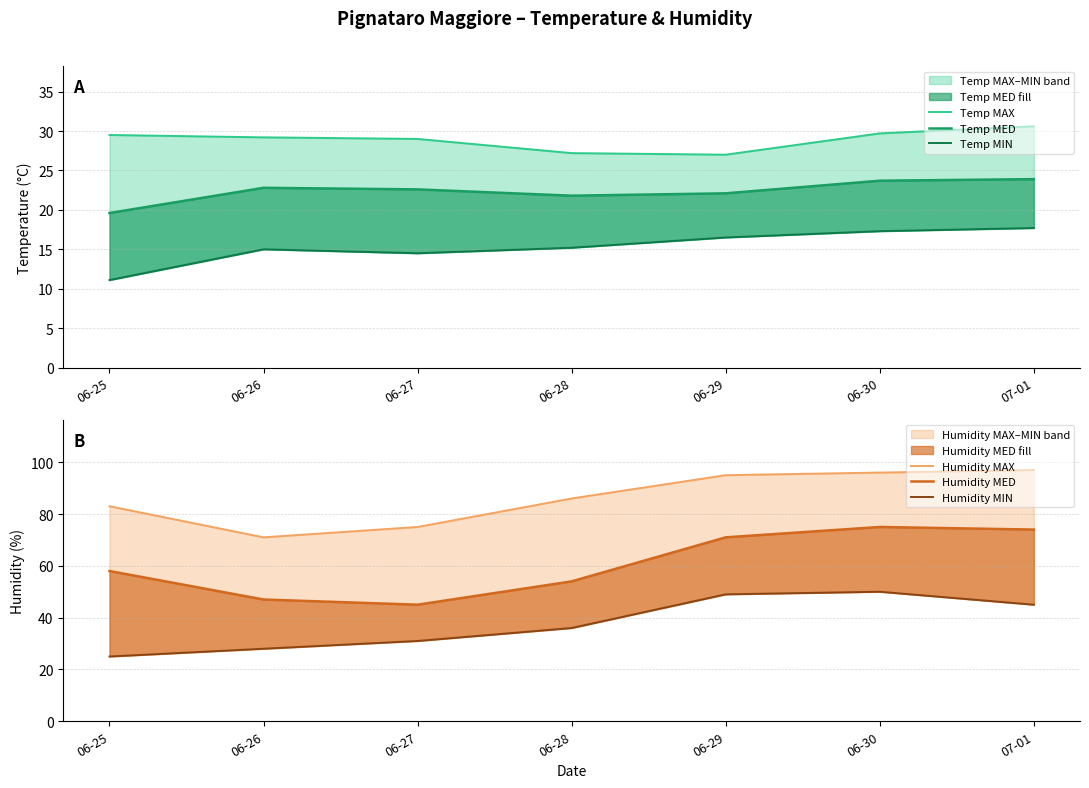

True or false: Humidity MED and Temp MIN cross at least once.

False